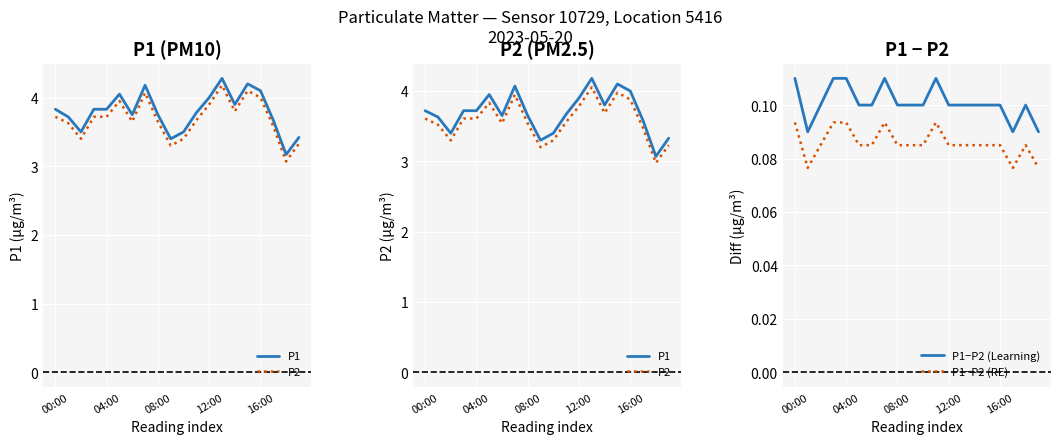

The value of P1−P2 (Learning) at 08:00 is 0.2. True or false?

False